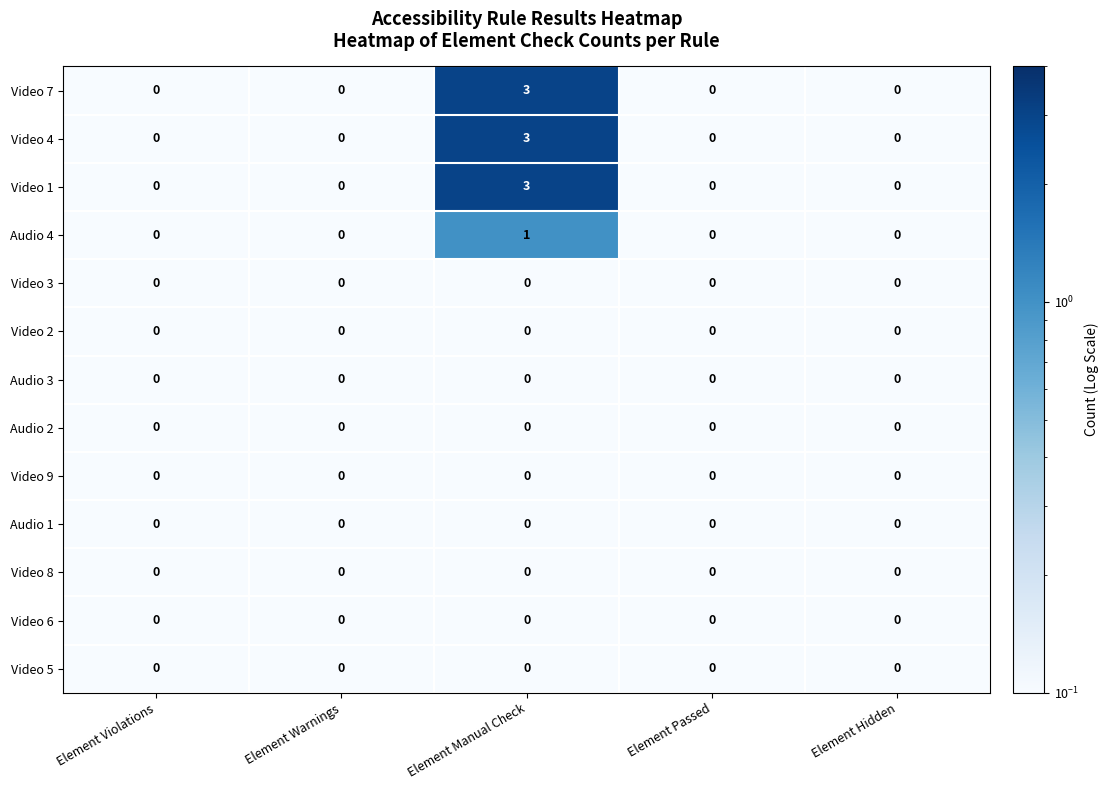

At which category does the chart reach its peak across all series?

Element Manual Check